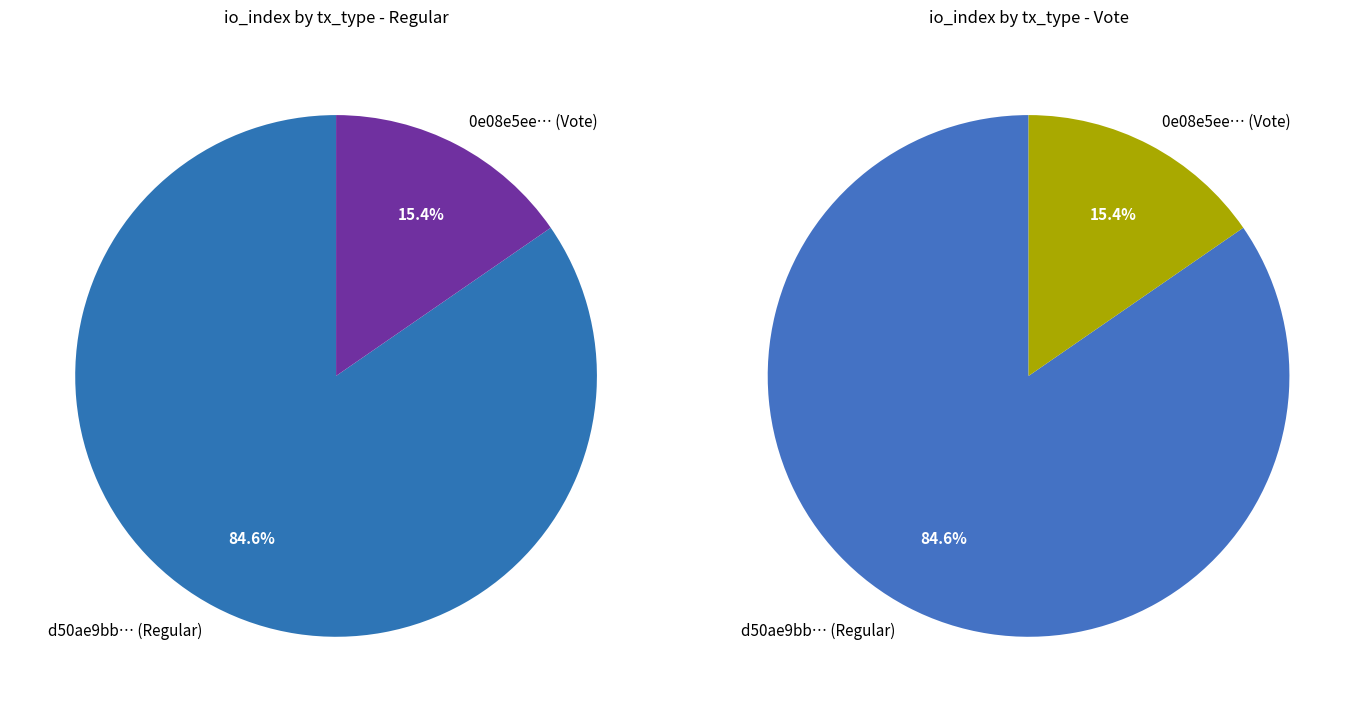

Rank the categories by value from highest to lowest.

Regular (io_index=11), Vote (io_index=2)